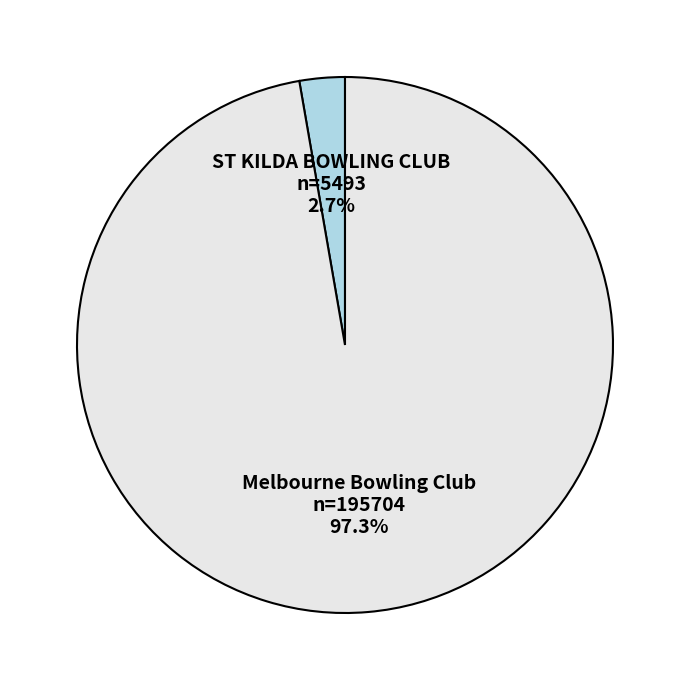

Is there a majority slice in this chart?

Yes